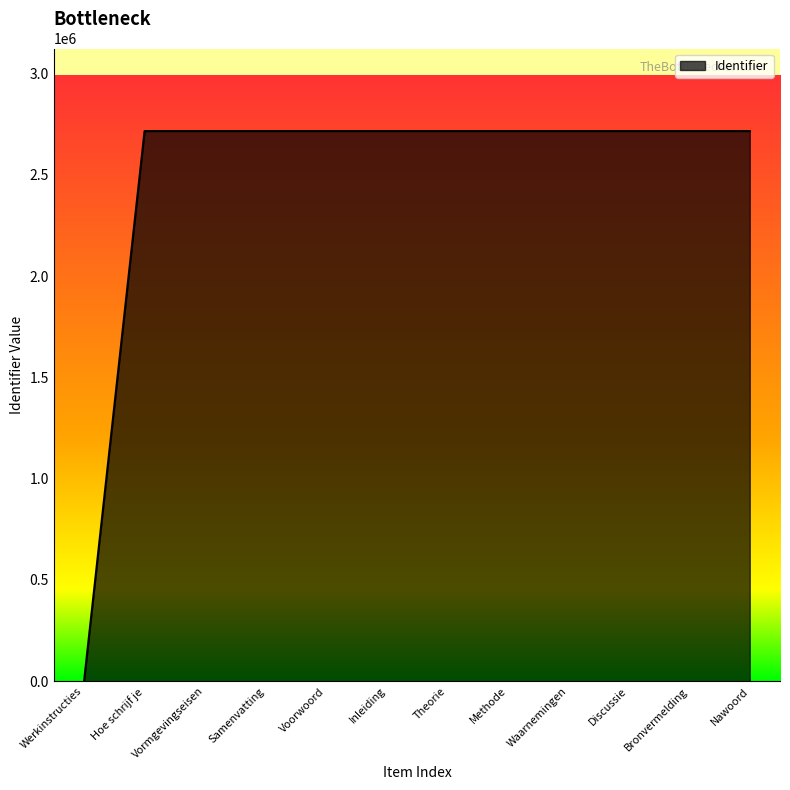

The value at Theorie is 4069619. True or false?

False